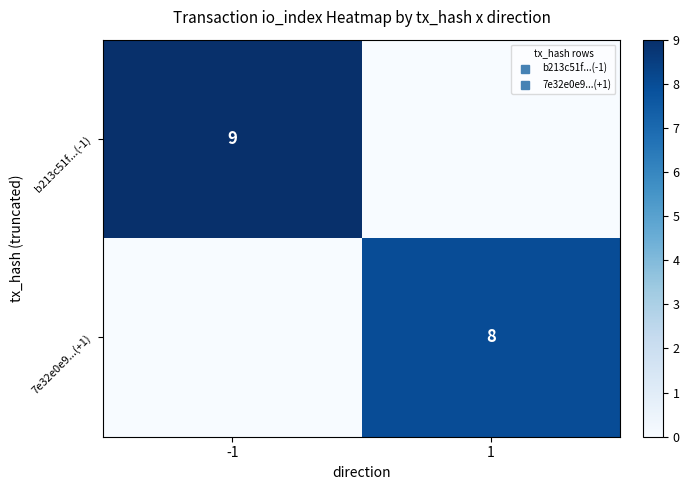

Between 1 and -1, which is larger?

-1